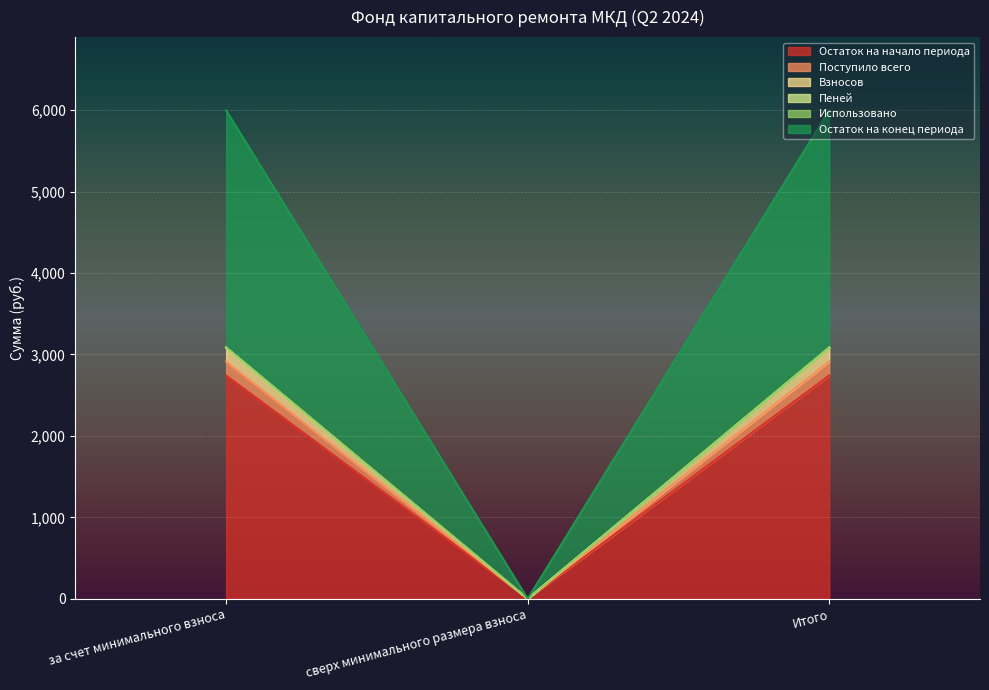

The Остаток на начало периода series shows 1351.8 at Итого. True or false?

False